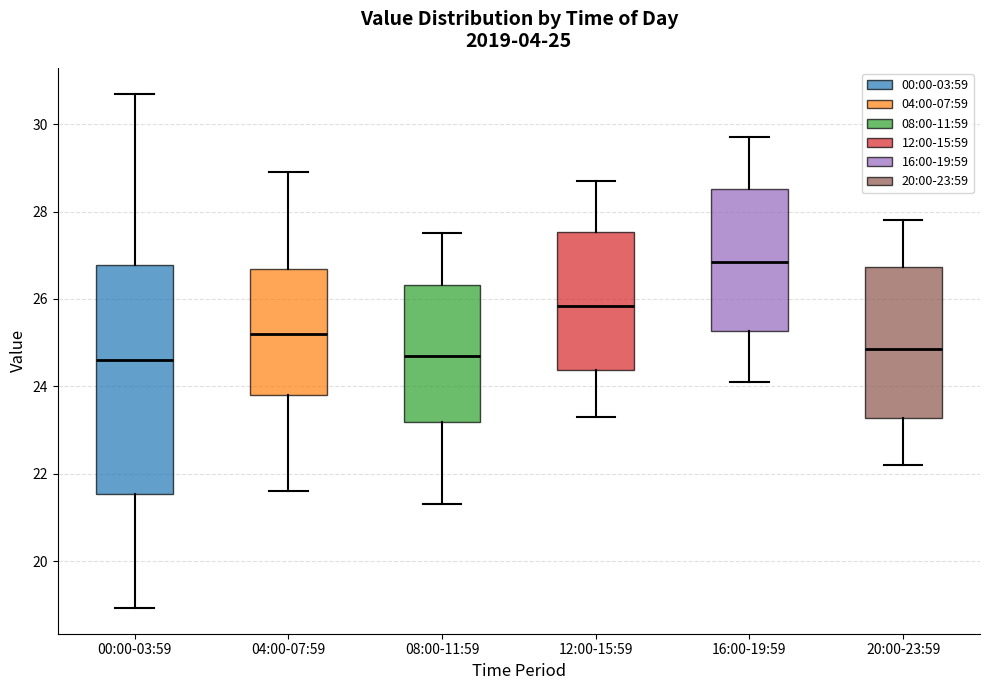

Which box is the tallest, from its lower edge to its upper edge?

00:00-03:59